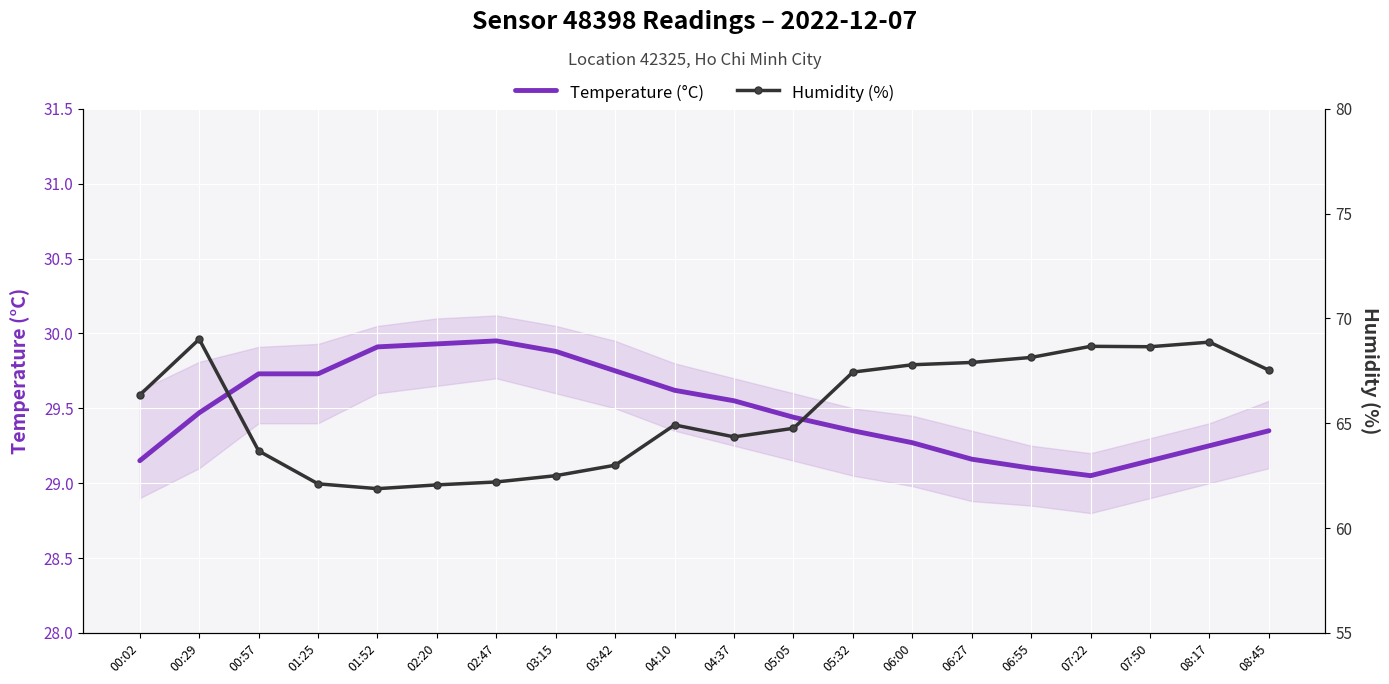

True or false: Humidity (%) and Temperature (°C) intersect in this chart.

False